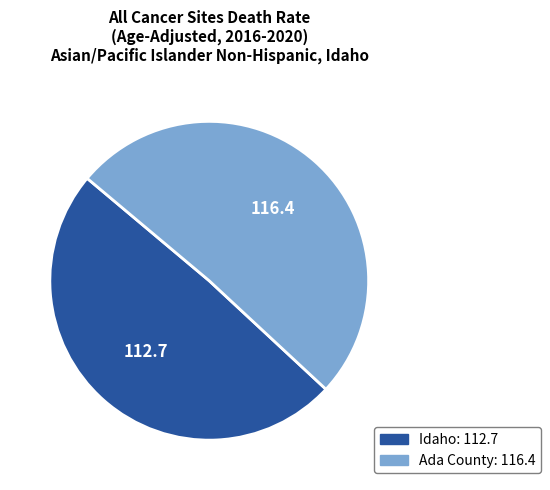

Does Ada County represent more than half of the total?

Yes